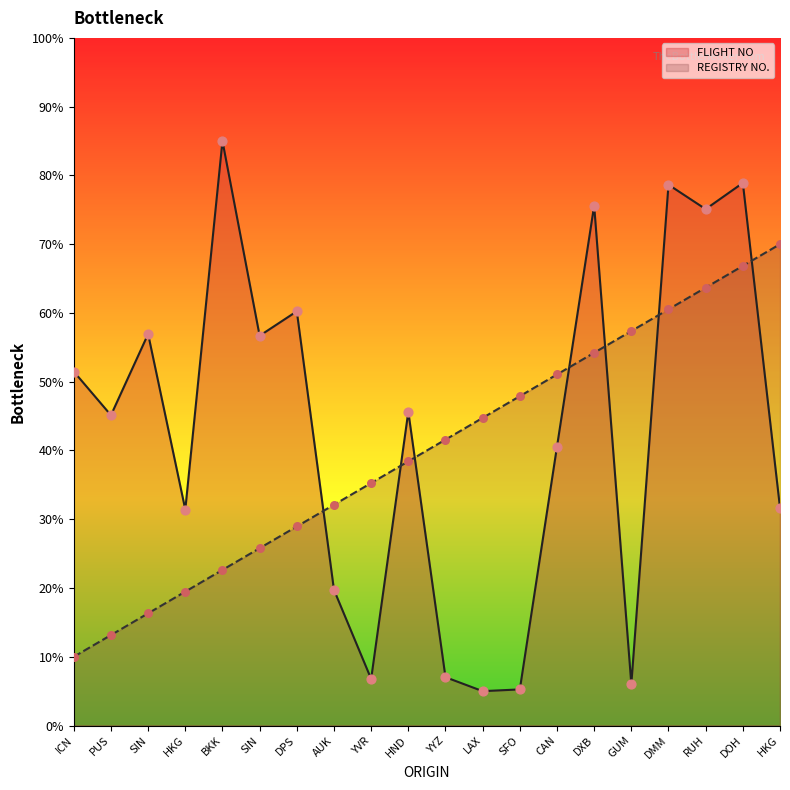

At which category is the sum across all series the highest?

DOH